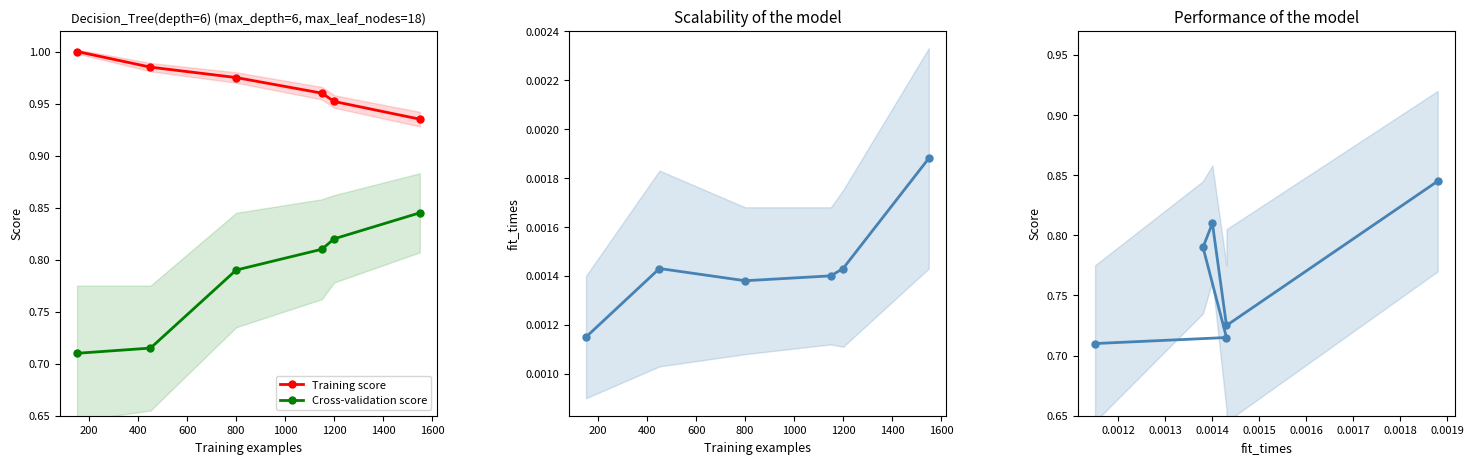

What is the value of the Training score point at the 2nd from the left?

1.0